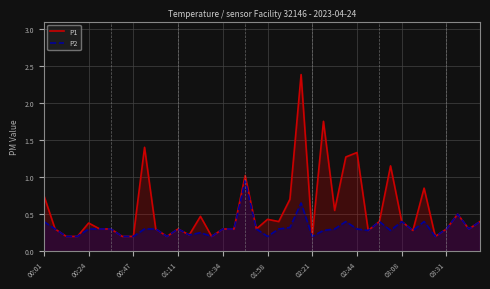

The value of P1 at 02:21 is 0.3. True or false?

False